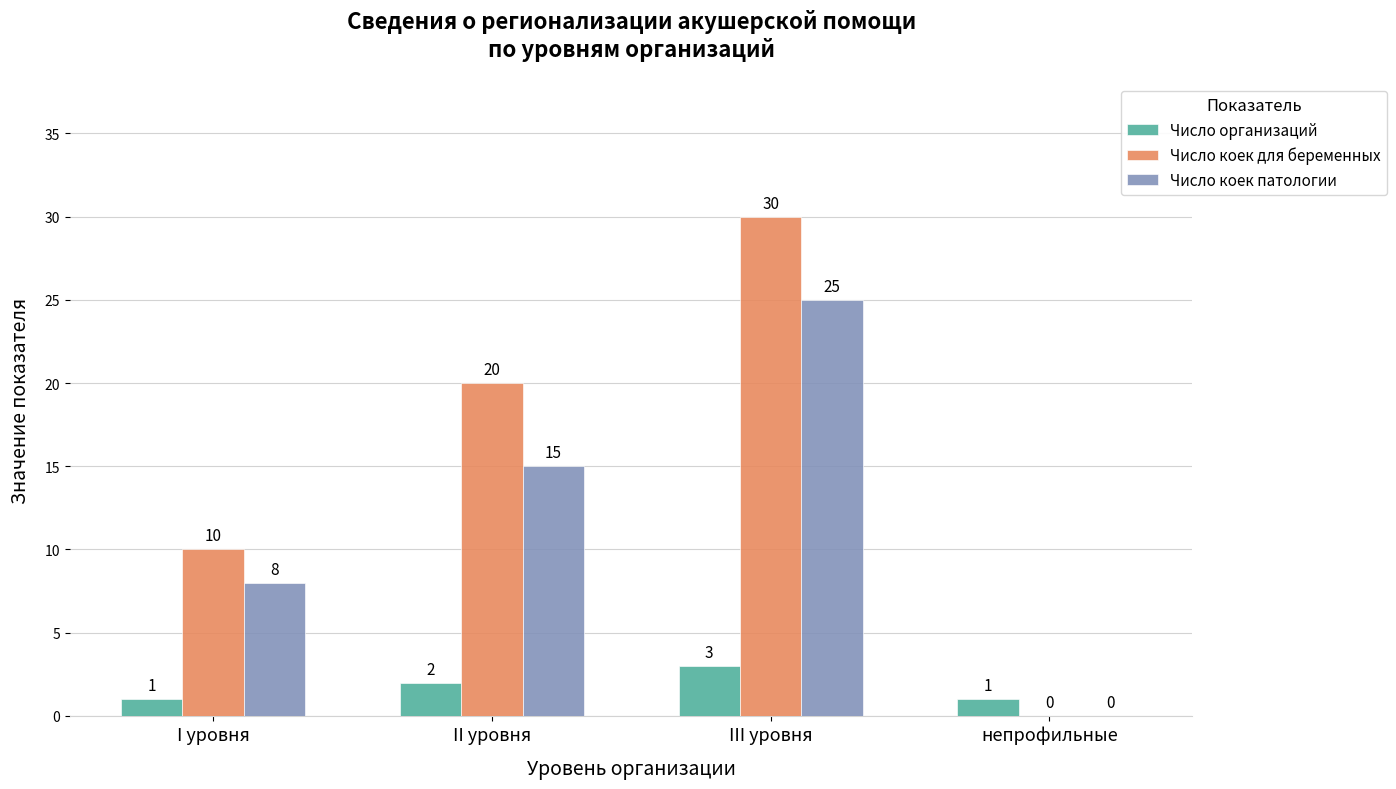

Which series has the largest range (max minus min)?

Число коек для беременных